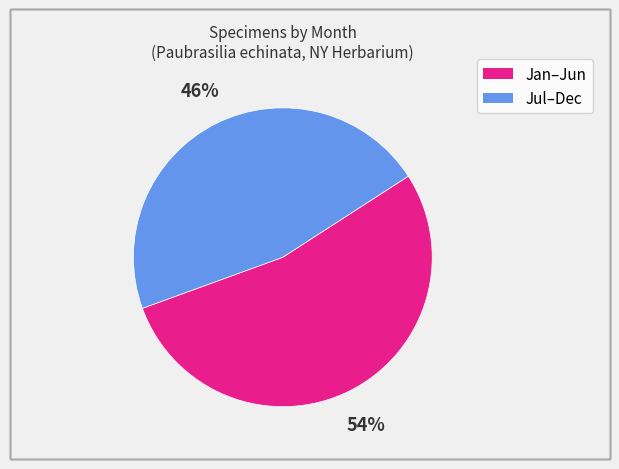

To the nearest percent, what is the average slice percentage?

50%